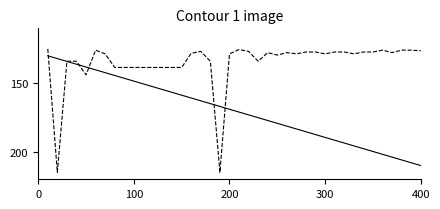

What is the smallest value displayed?

125.0